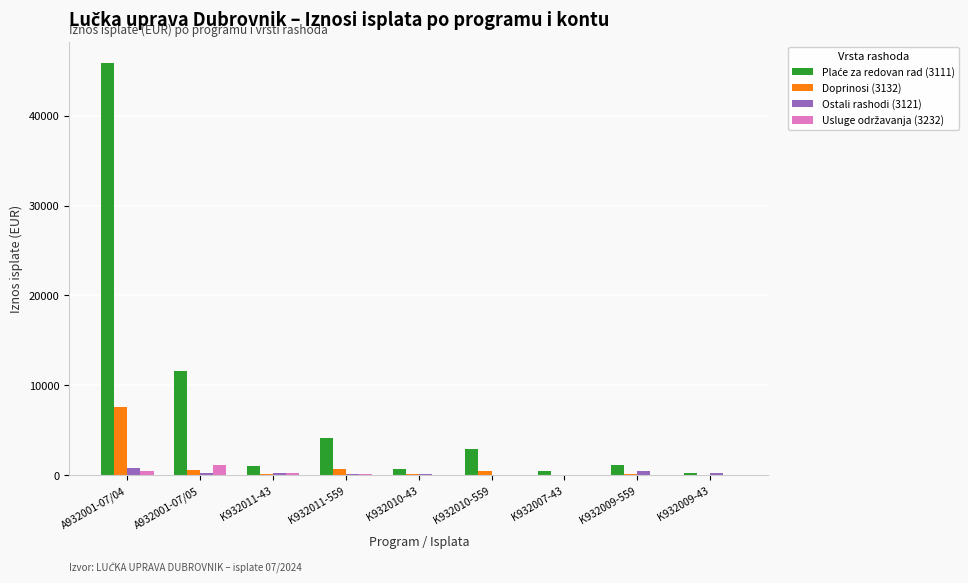

What is the sum of all Ostali rashodi (3121) values?

2450.8